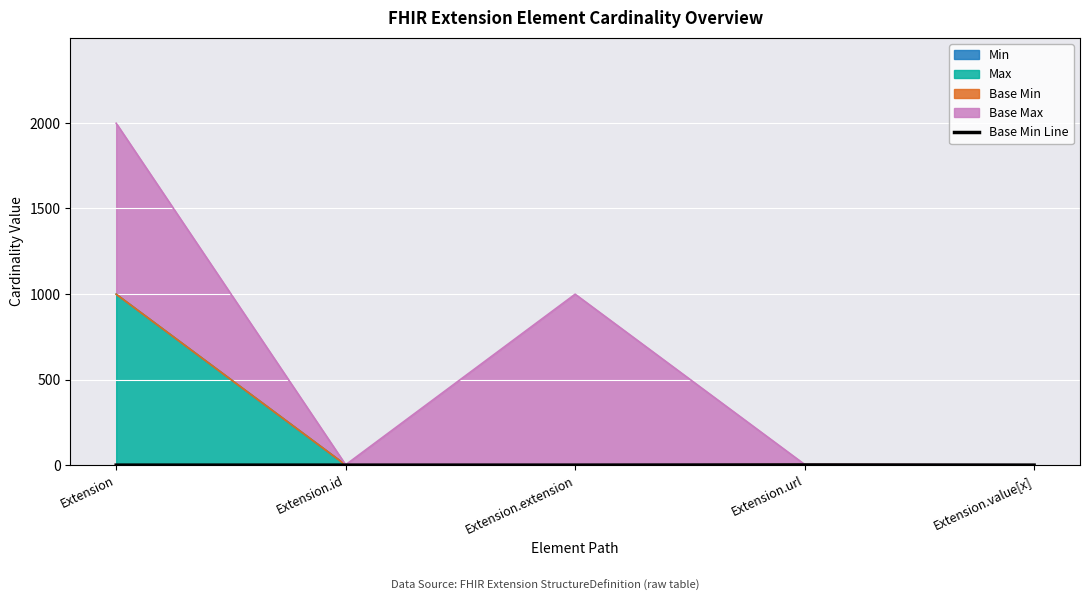

Reading right to left, extract all data points from this chart.

0	1	0	0	0